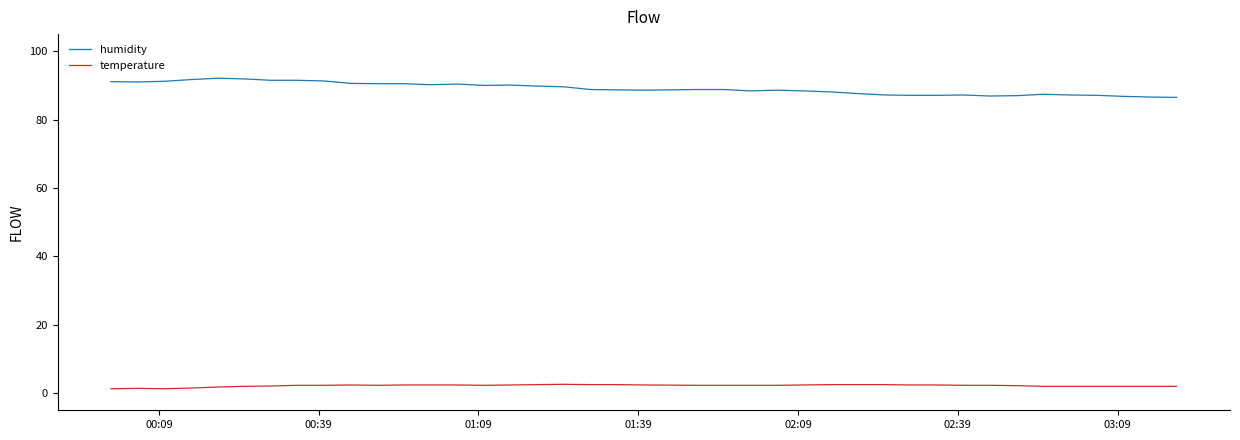

What is the greatest value displayed?

92.1